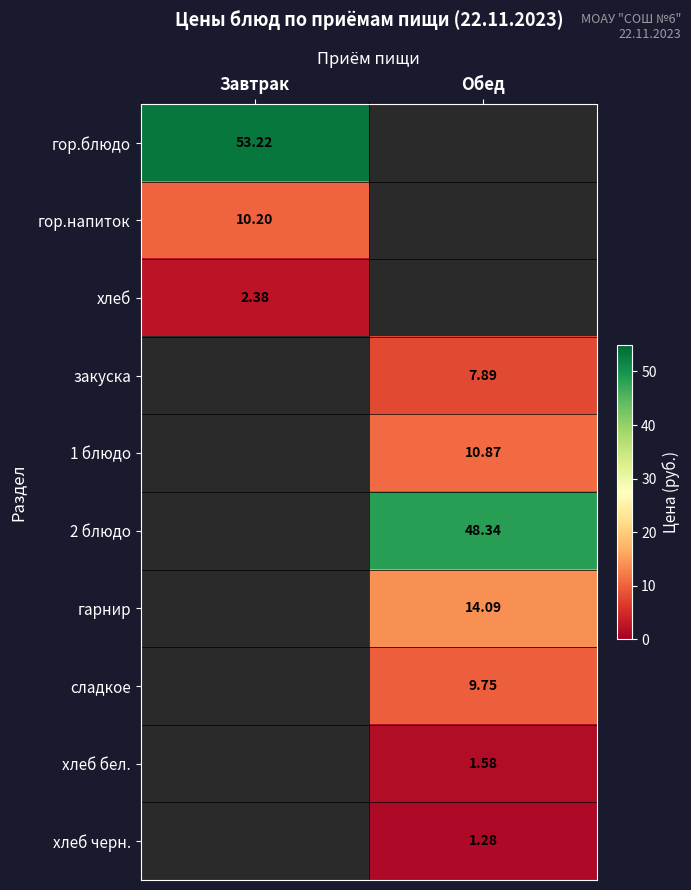

Is the value of гор.напиток at Завтрак greater than the value of гарнир at Обед?

No